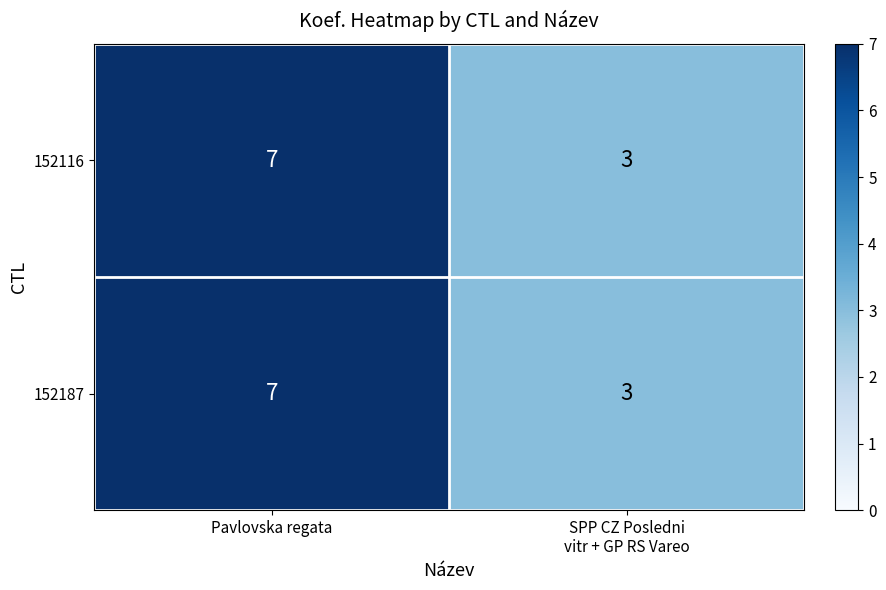

What is the average value of the 152116 series?

5